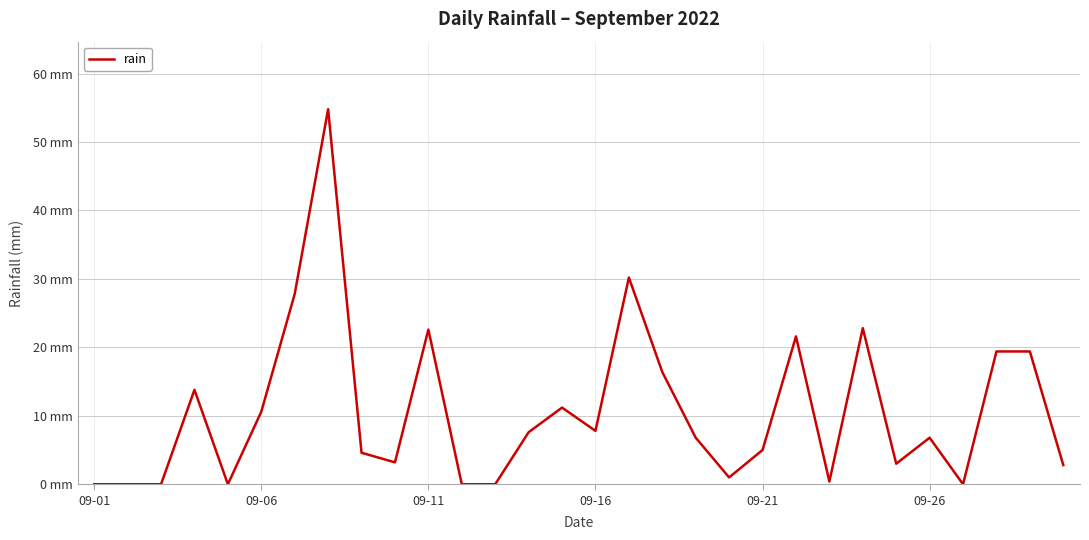

Does the chart display data point markers on the line(s)?

No